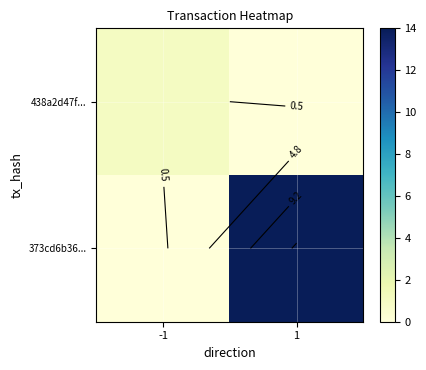

At how many categories does at least one series exceed 7?

1